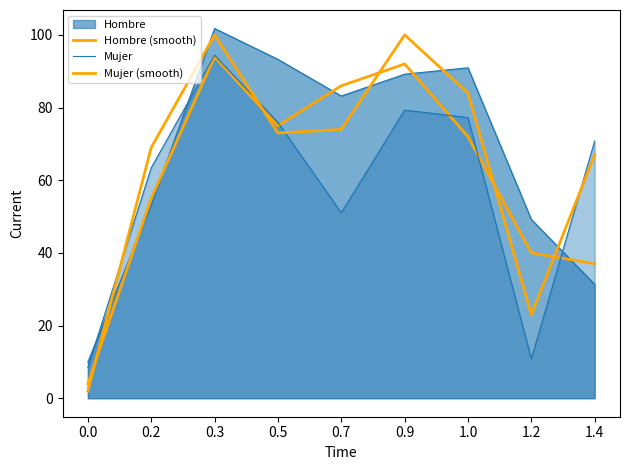

What is the difference between the second highest and minimum values in the Mujer (smooth) series?

98.0